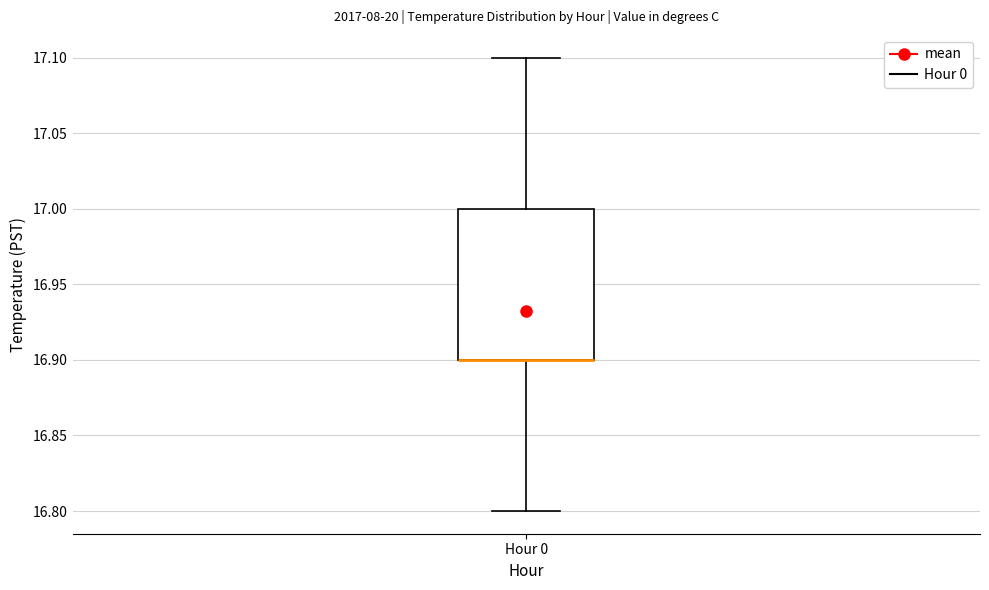

Where is the upper edge of the box for Hour 0 on the y-axis? The values are not printed on the chart, so give them approximately, as read against the axis.

17.0